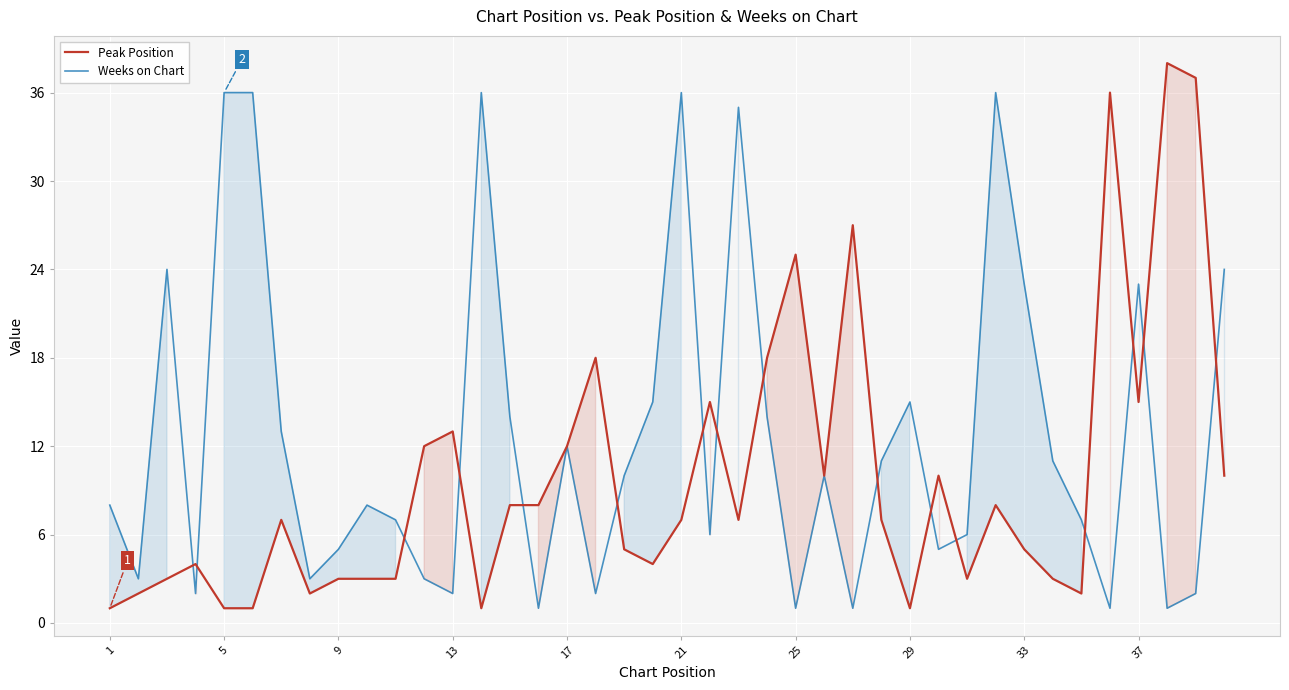

Which series has the largest total across all categories?

Weeks on Chart